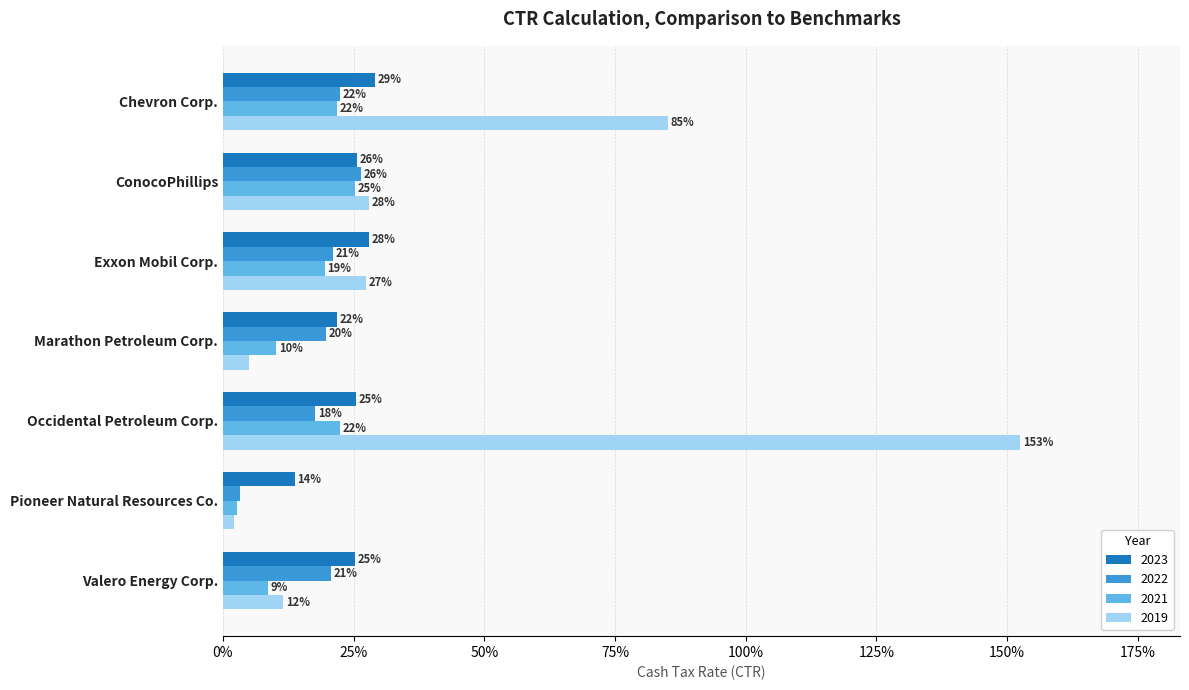

What is the total value across all series at Occidental Petroleum Corp.?

2.2